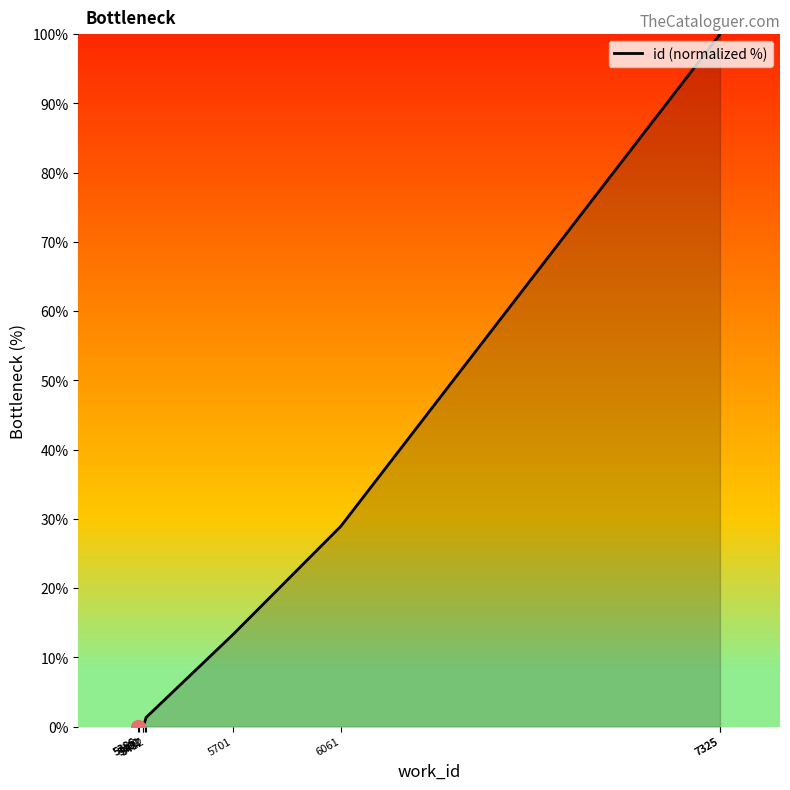

What is the difference between the values at 7325 and 5386?

100.0